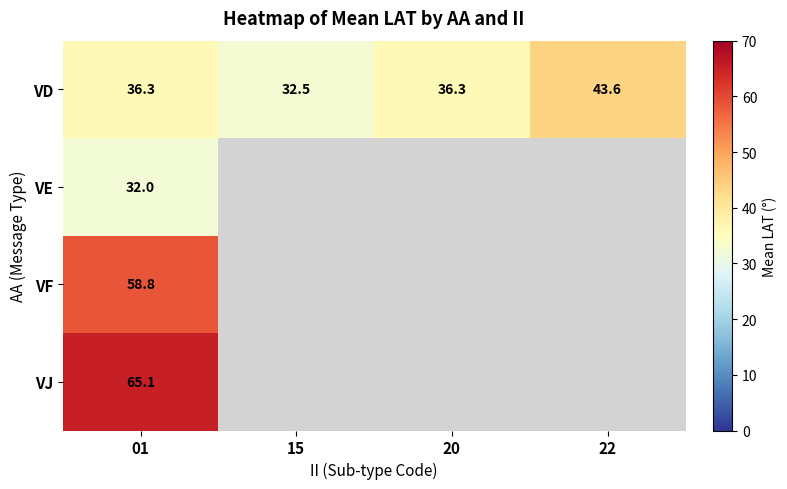

Which series has the widest spread of values?

VD